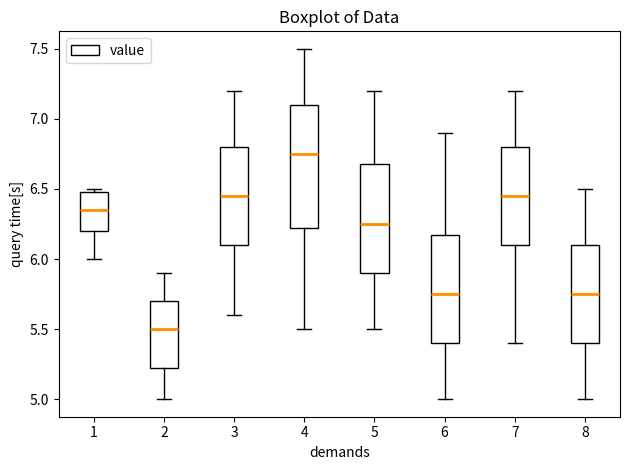

Reading left to right, transcribe this box plot: for each box, give where its median line is, the range the box spans, and where its two whiskers end, as read against the y-axis. The values are not printed on the chart, so give them approximately, as read against the axis.

1: median 6.35, box 6.20 to 6.50, whiskers 6.00 to 6.50 (just above the box's upper edge)
2: median 5.50, box 5.25 to 5.70, whiskers 5.00 to 5.90
3: median 6.45, box 6.10 to 6.80, whiskers 5.60 to 7.20
4: median 6.75, box 6.25 to 7.10, whiskers 5.50 to 7.50
5: median 6.25, box 5.90 to 6.70, whiskers 5.50 to 7.20
6: median 5.75, box 5.40 to 6.20, whiskers 5.00 to 6.90
7: median 6.45, box 6.10 to 6.80, whiskers 5.40 to 7.20
8: median 5.75, box 5.40 to 6.10, whiskers 5.00 to 6.50